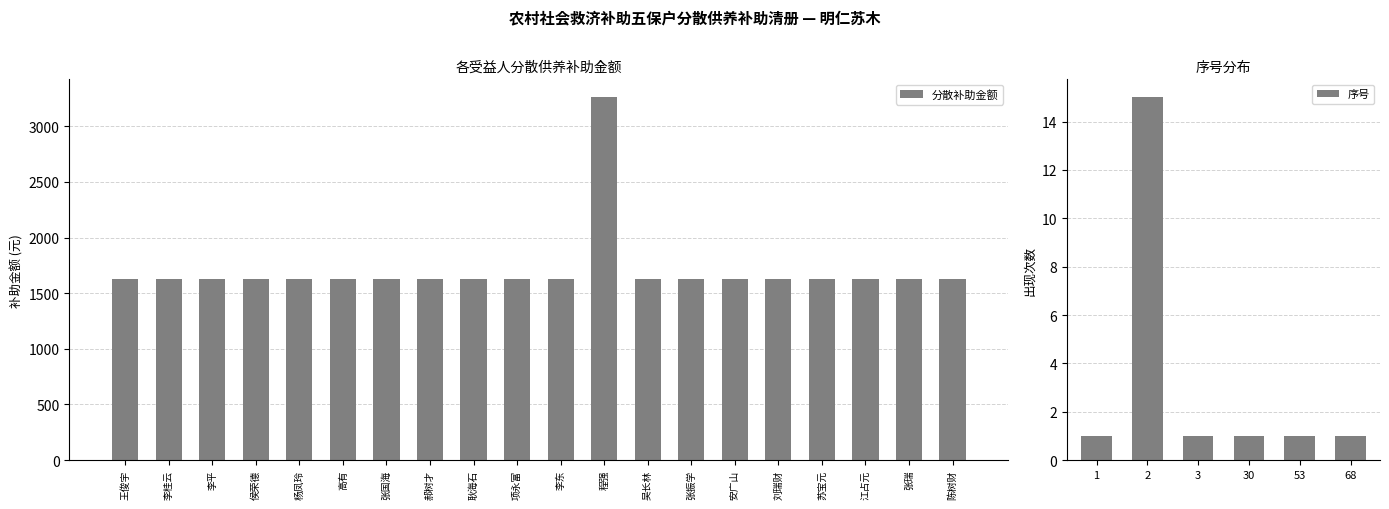

Rank the categories by value from lowest to highest.

王俊宇, 李桂云, 李平, 侯荣德, 杨凤玲, 高有, 张国海, 郝树才, 耿海石, 项永富, 李东, 吴长林, 张振学, 安广山, 刘瑞财, 苏宝元, 江占元, 张瑞, 陈树财, 程强